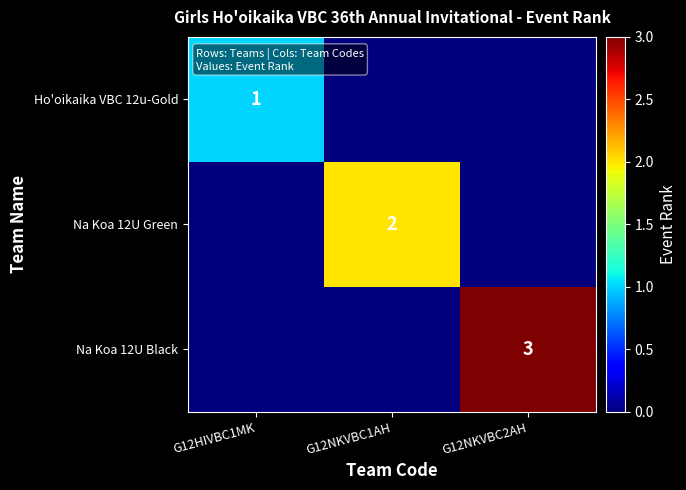

True or false: Na Koa 12U Black has a value of 3 at G12NKVBC2AH.

True